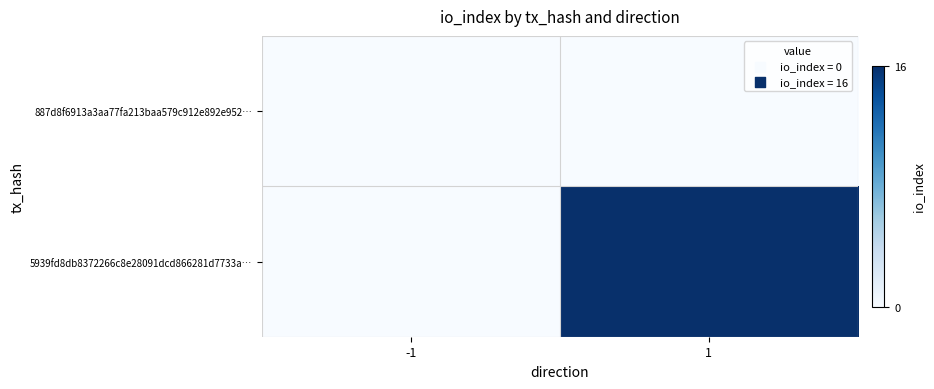

At how many categories does at least one series exceed 0?

1